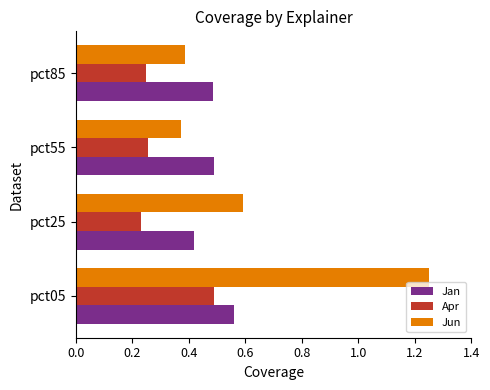

Which series changed the most between pct25 and pct55?

Jun